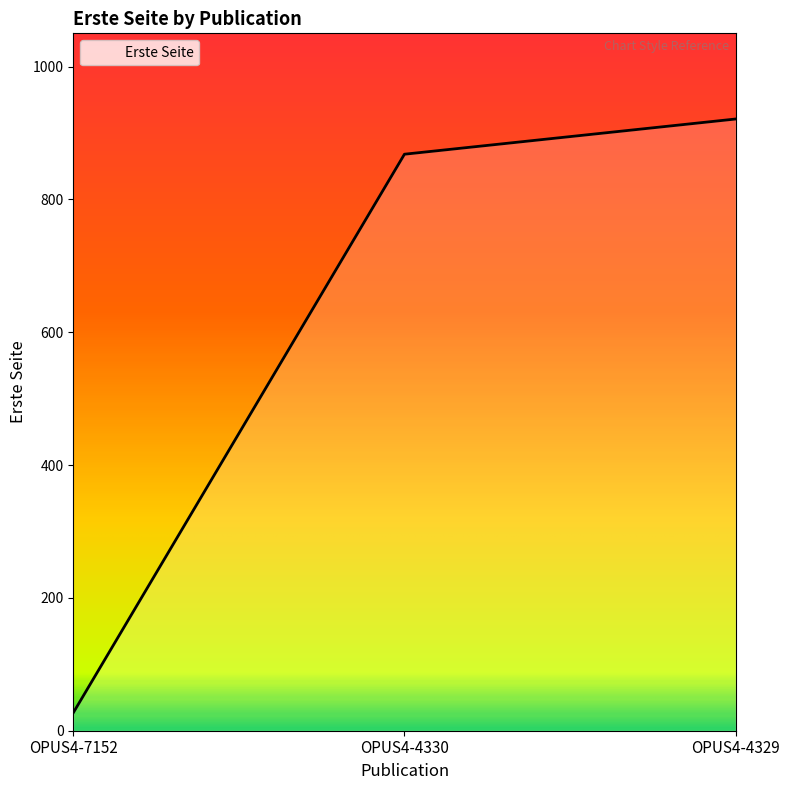

List the labels in order of value, largest first.

OPUS4-4329, OPUS4-4330, OPUS4-7152